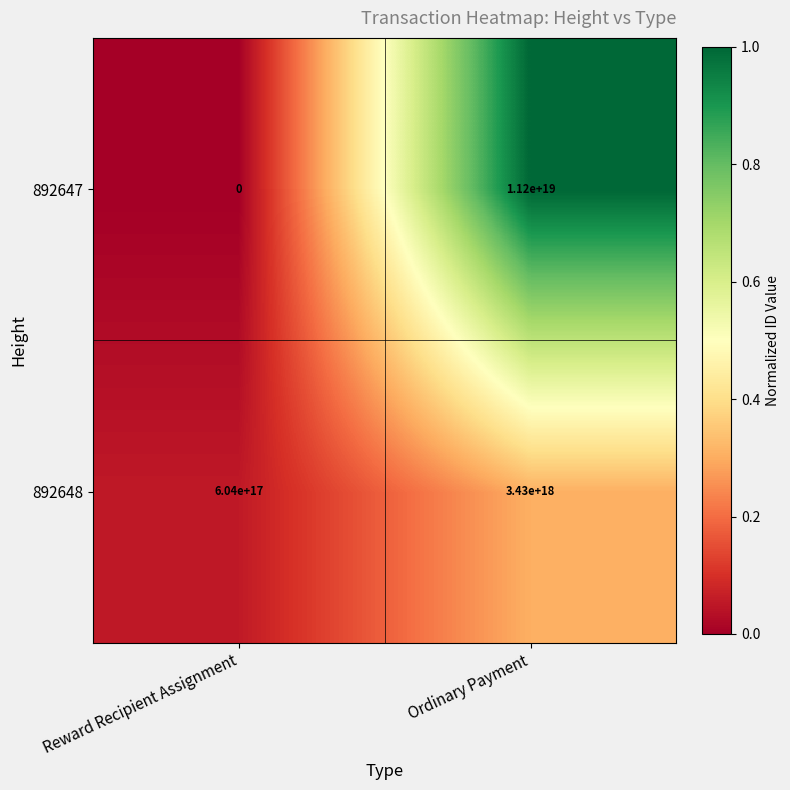

Between Reward Recipient Assignment and Ordinary Payment, which series saw the biggest shift?

892647